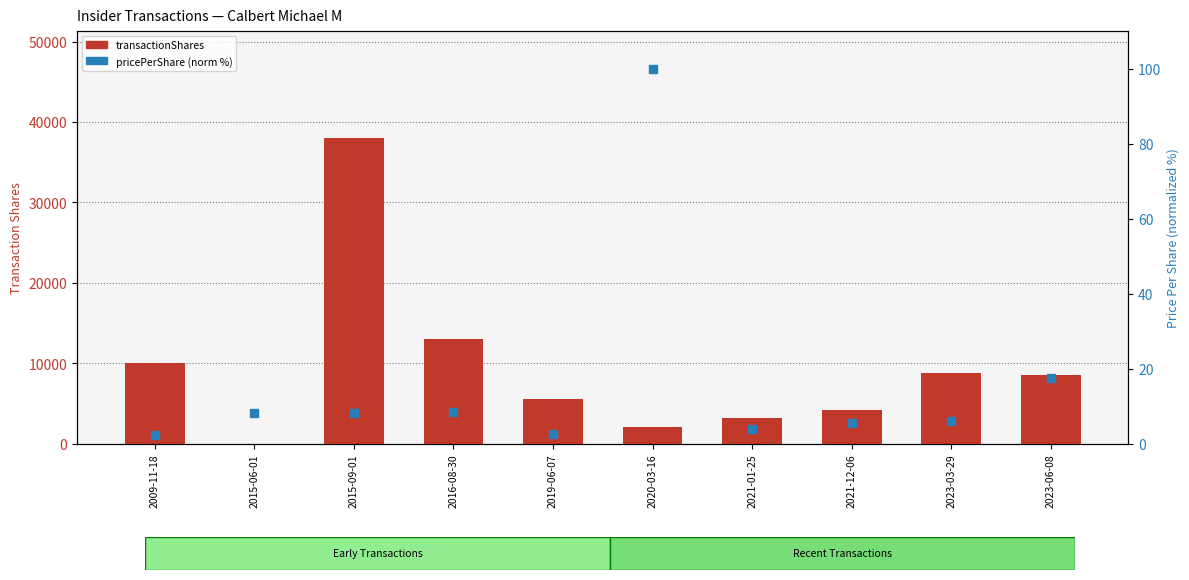

Which series contains the highest Y value?

transactionShares